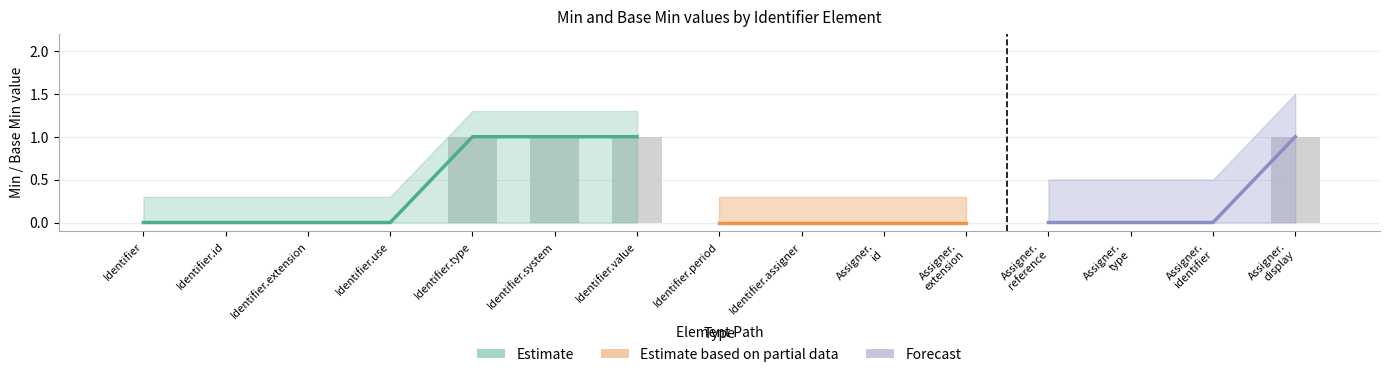

Which category has the highest value across all series?

Identifier.type